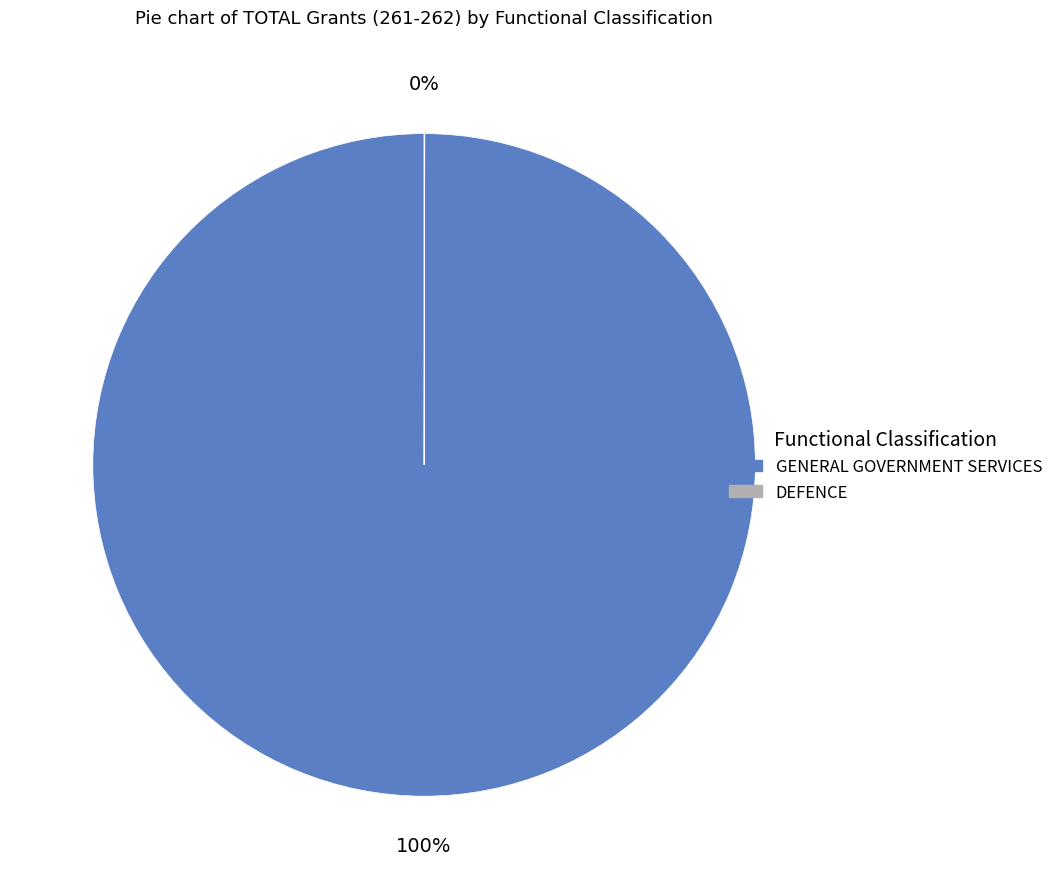

Is there a majority slice in this chart?

Yes